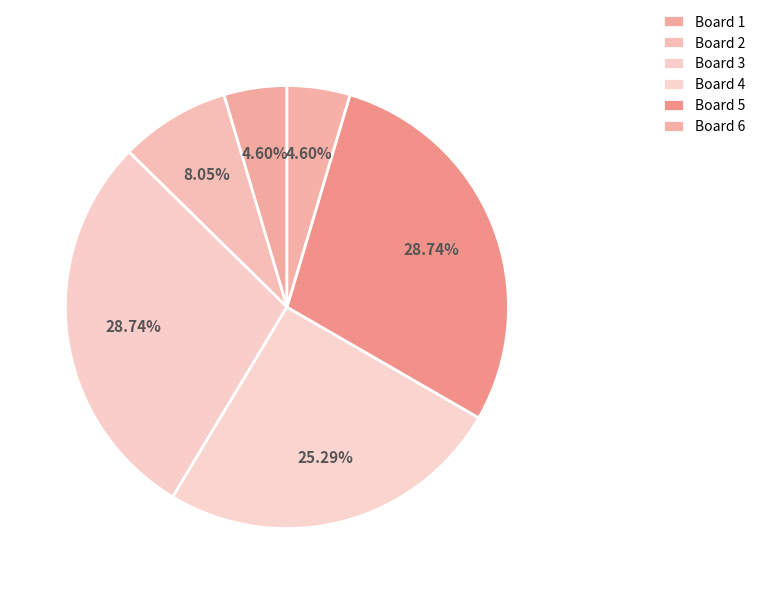

Count the number of slices in the pie.

6